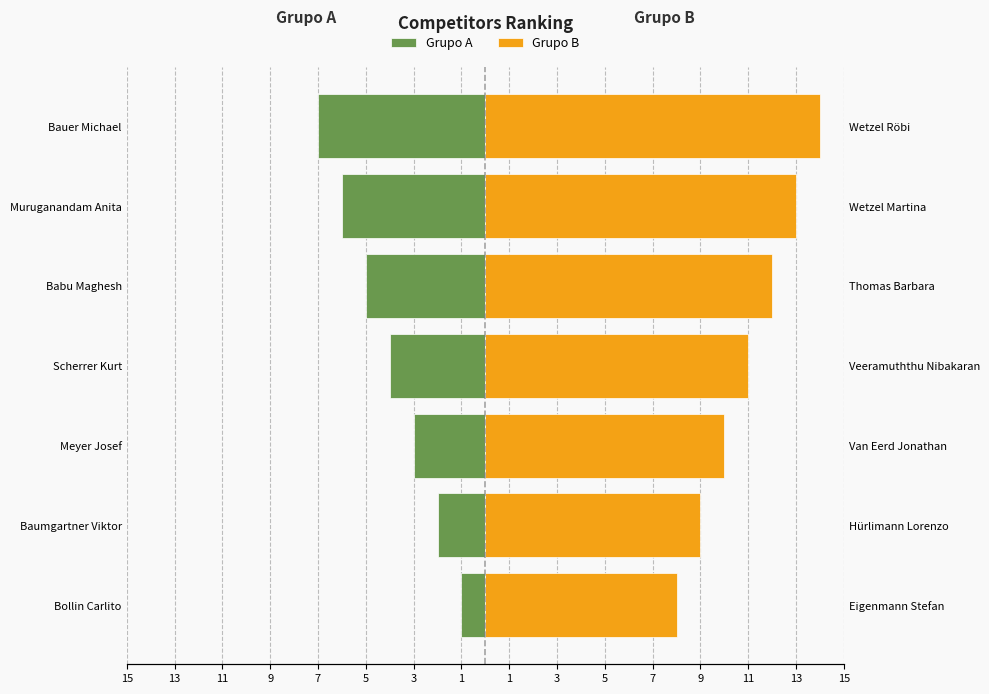

What are all the series names shown in the legend?

Grupo A, Grupo B